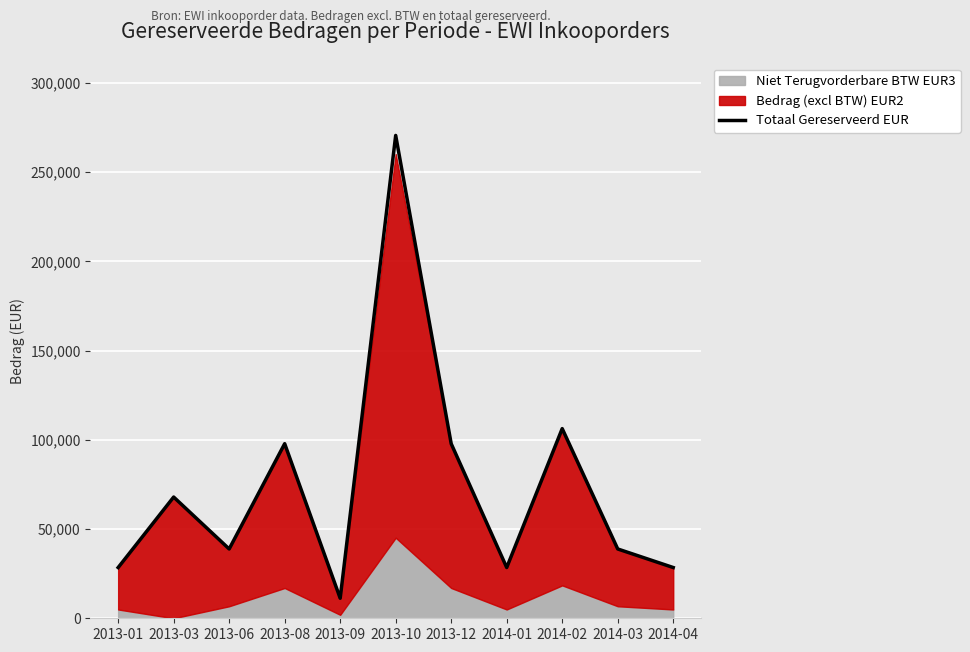

Rank the categories by value from highest to lowest.

2013-10, 2014-02, 2013-08, 2013-12, 2013-03, 2013-06, 2014-03, 2013-01, 2014-01, 2014-04, 2013-09